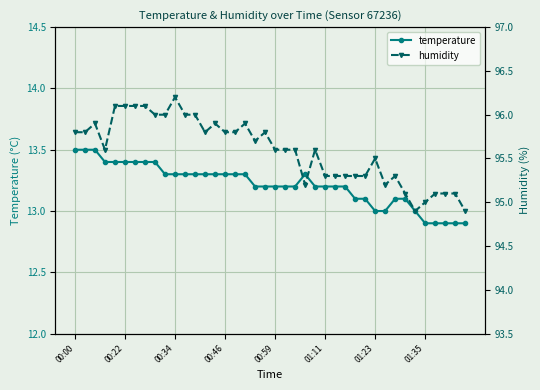

True or false: humidity and temperature intersect in this chart.

False